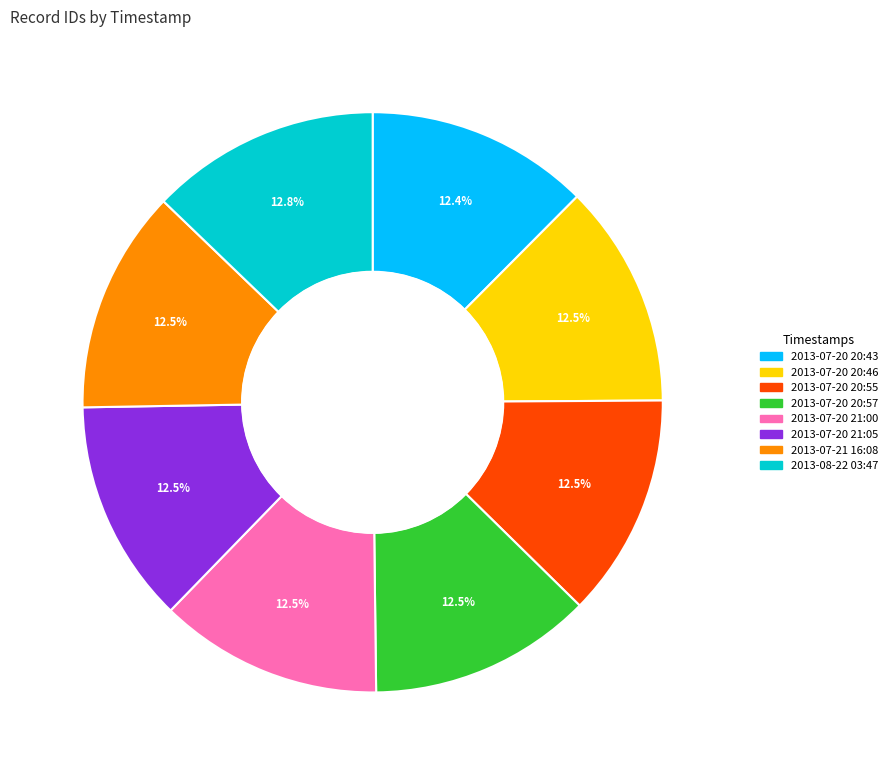

What is the ratio of the value at 2013-07-21 16:08 to the value at 2013-07-20 21:05?

1.0